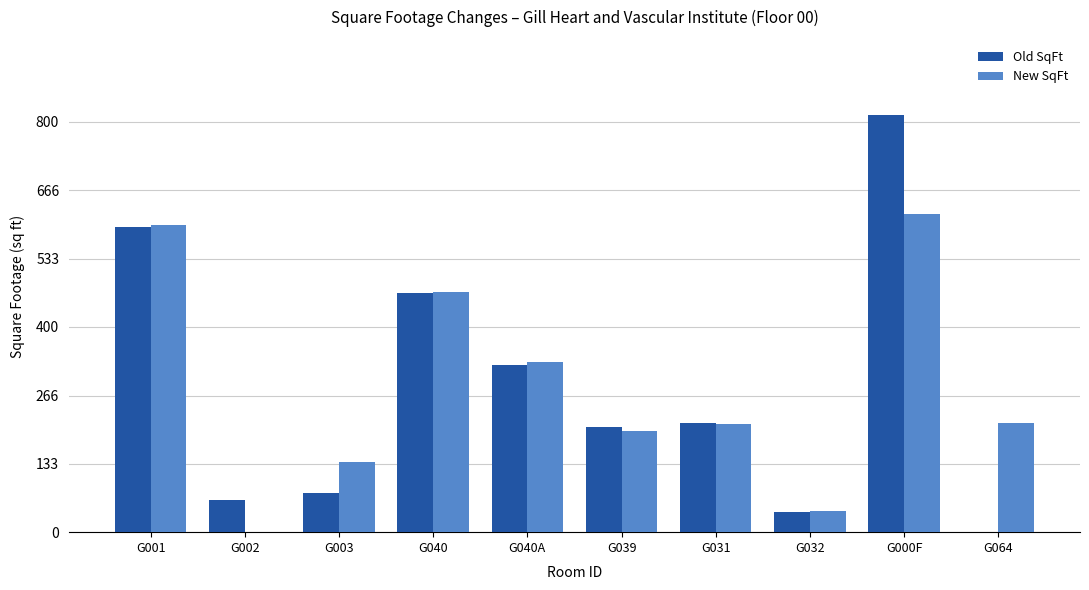

At which category does the chart reach its peak across all series?

G000F